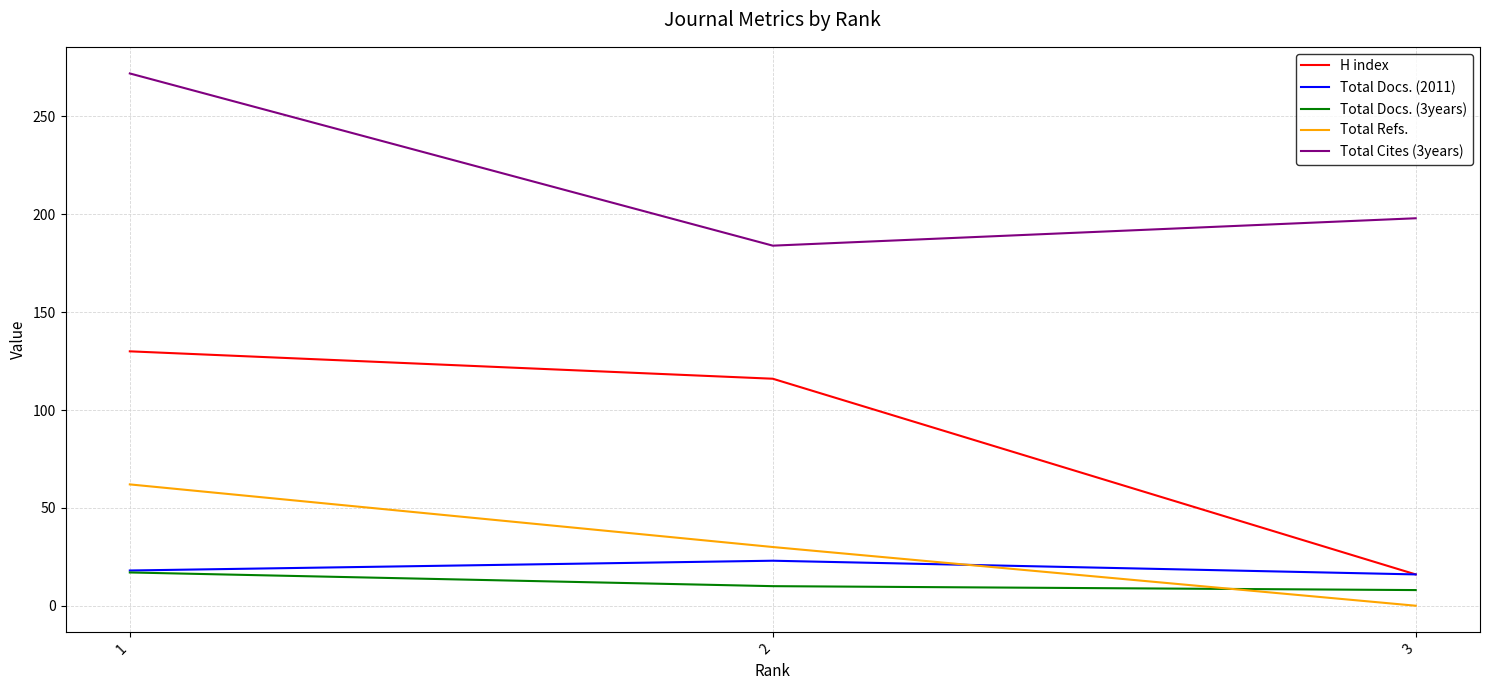

Which series has the largest total across all categories?

Total Cites (3years)